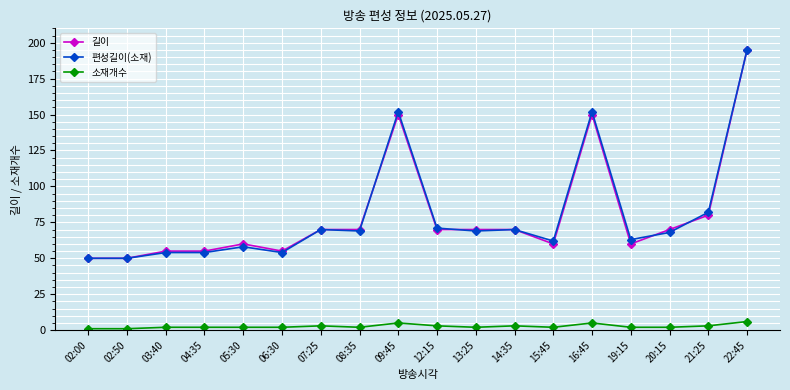

At which category does the chart reach its peak across all series?

22:45